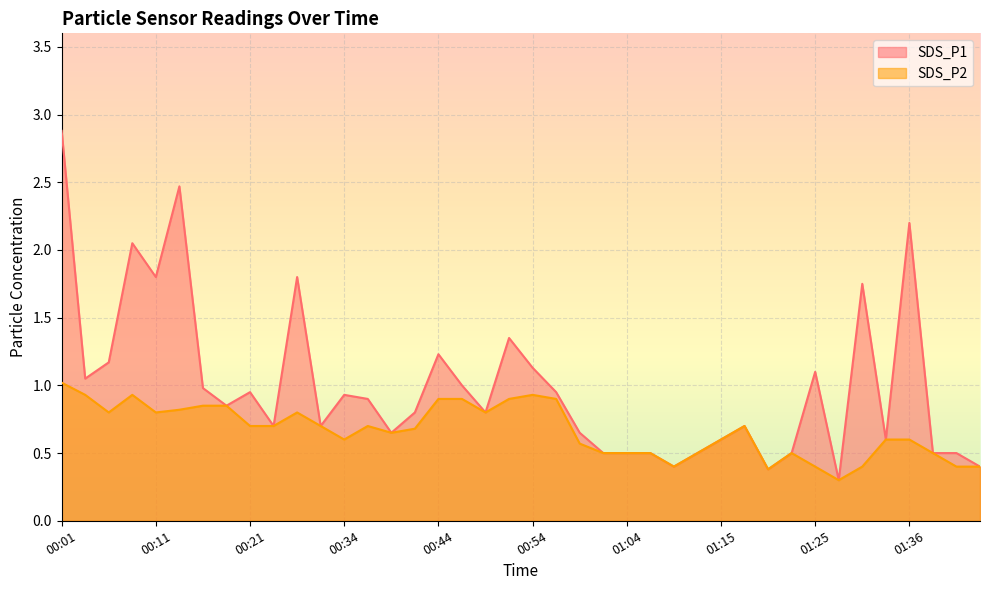

In SDS_P1, how many points are higher than both neighbors (excluding endpoints)?

11